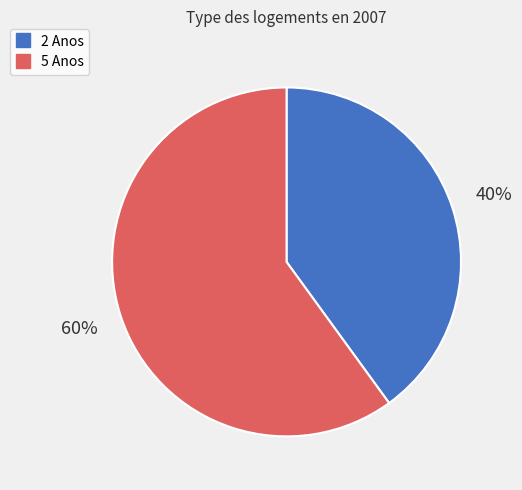

The 2 Anos slice represents 40% of the pie. True or false?

True